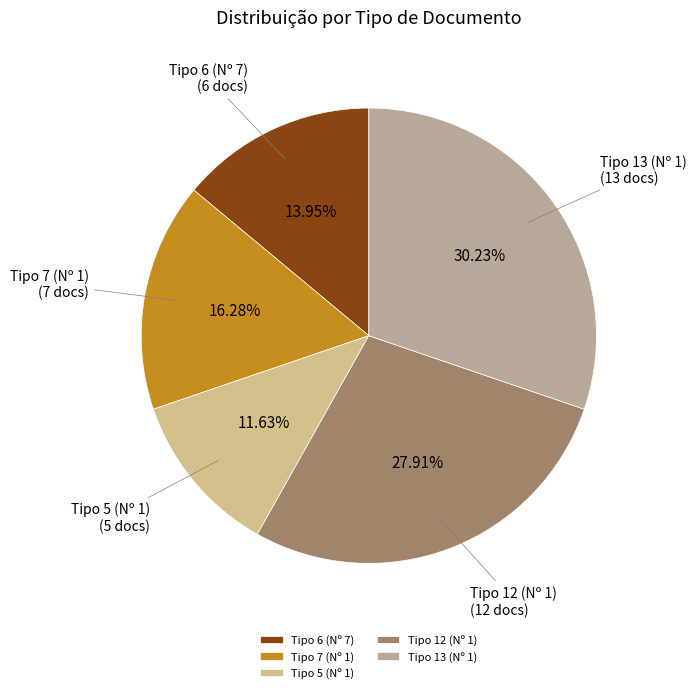

What percentage is NOT represented by Tipo 7 (Nº 1)?

83.7%